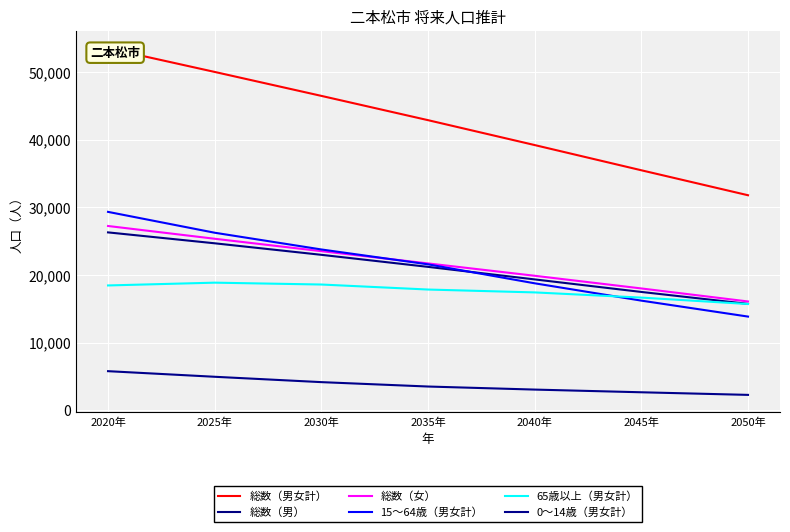

Read the 15～64歳（男女計） value at 2050年.

13844